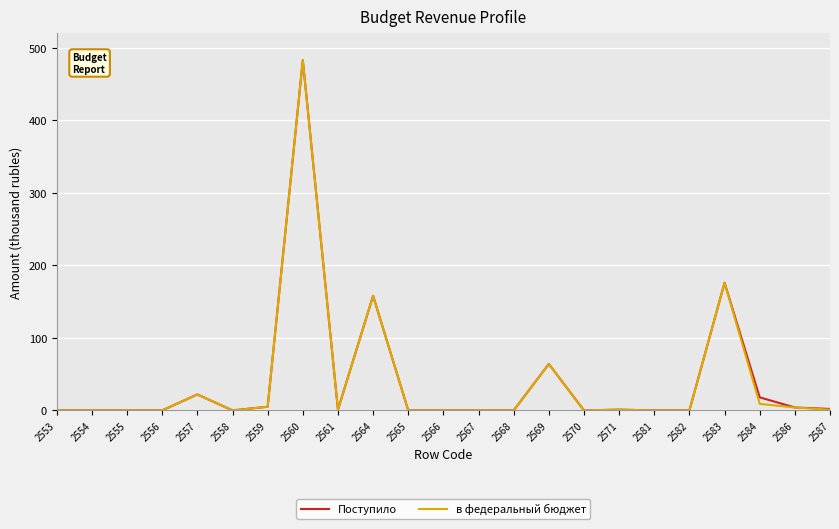

What is the maximum value for Поступило?

483